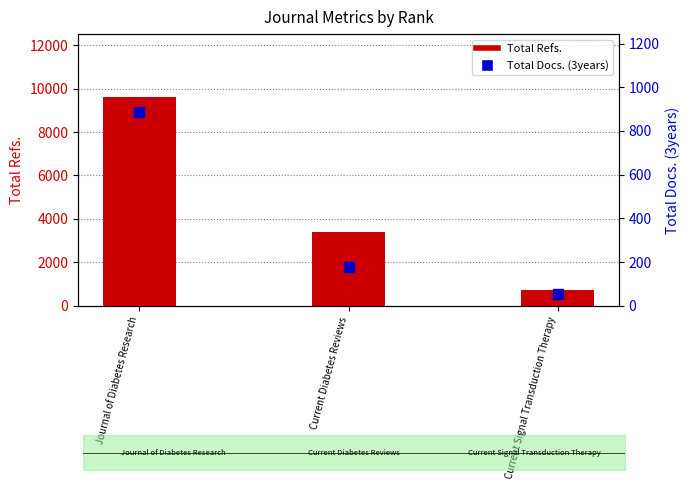

Which series has the largest total across all categories?

Total Refs.